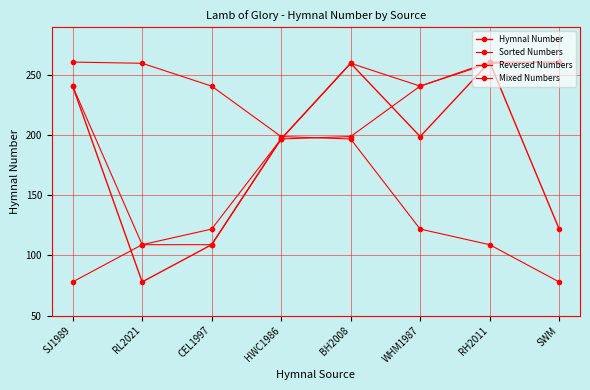

What value does the Mixed Numbers series have at WHM1987, to the nearest 5?

240